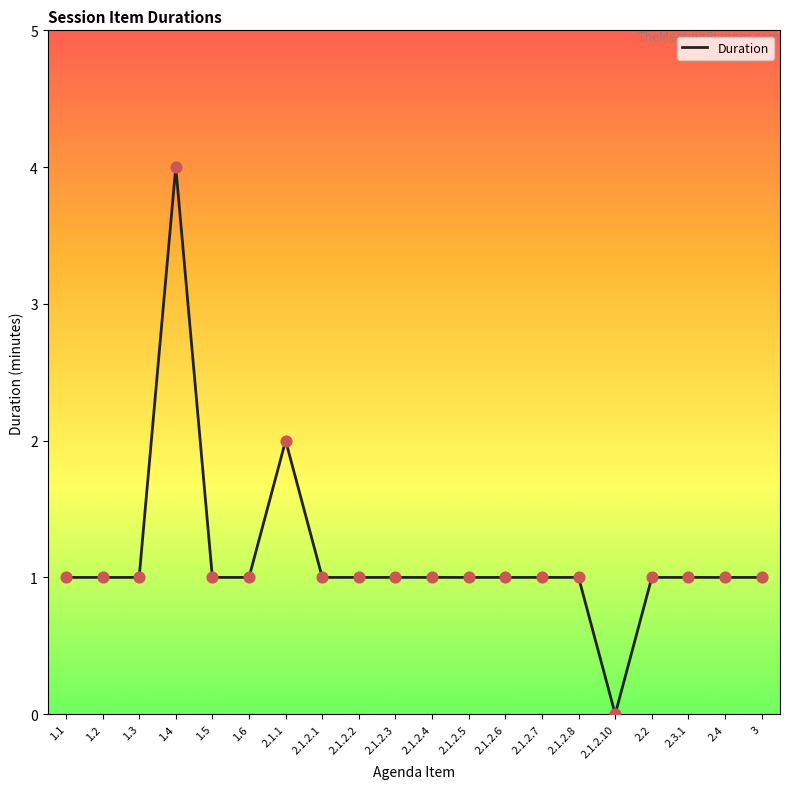

Which has a higher value, 2.1.2.8 or 2.1.1?

2.1.1